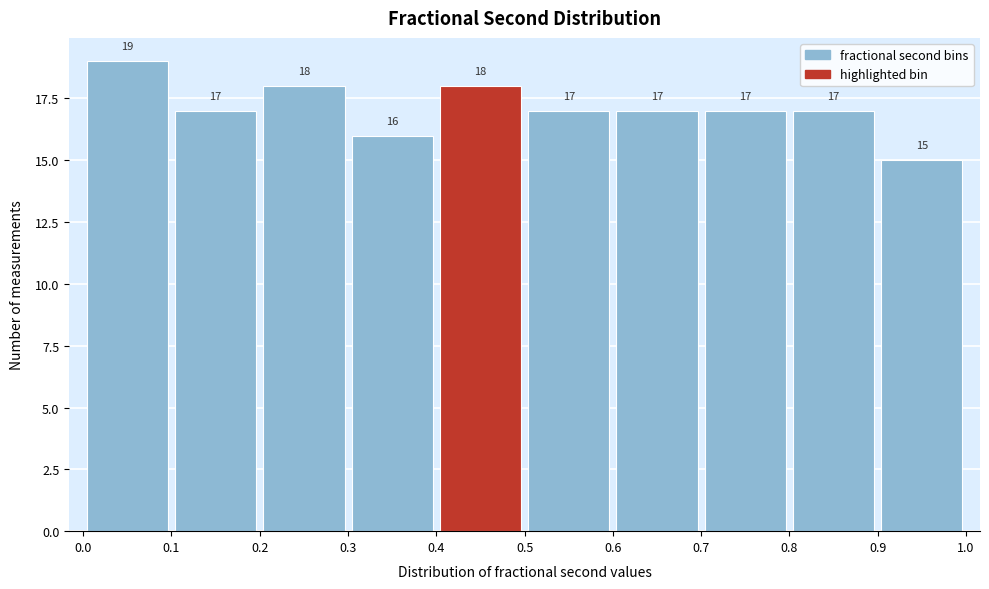

Over which range of the x-axis is the bar tallest?

0.0 to 0.1